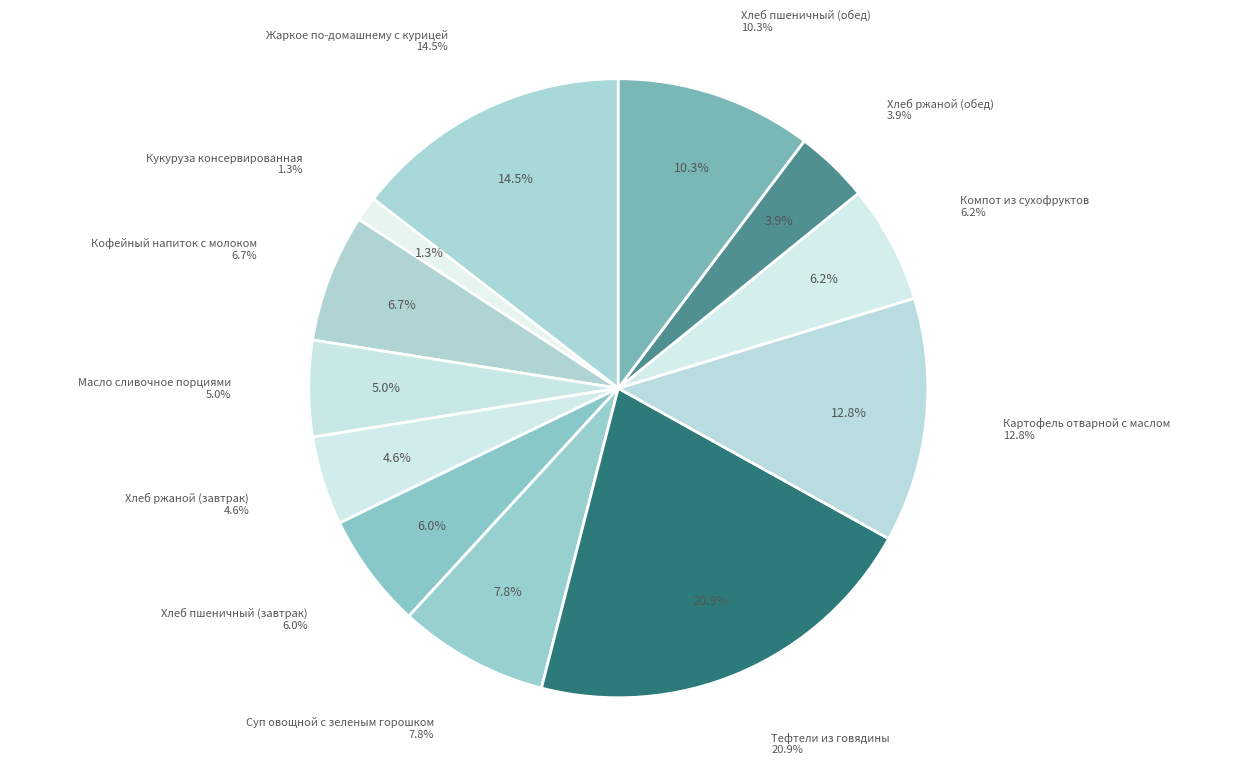

How many slices are in this pie chart?

12